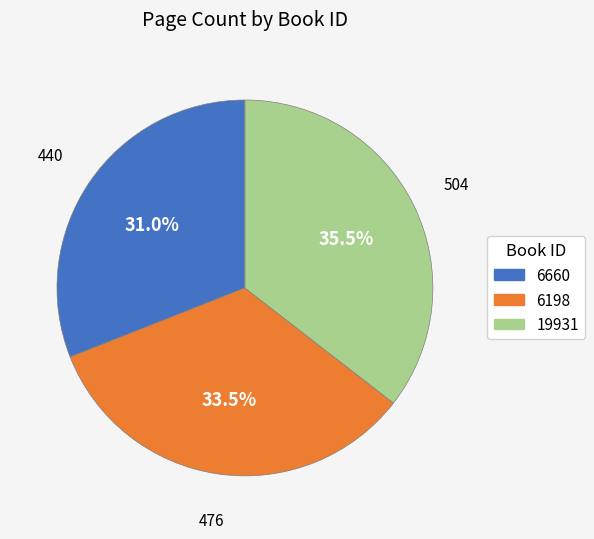

Rank the categories by value from lowest to highest.

6660, 6198, 19931